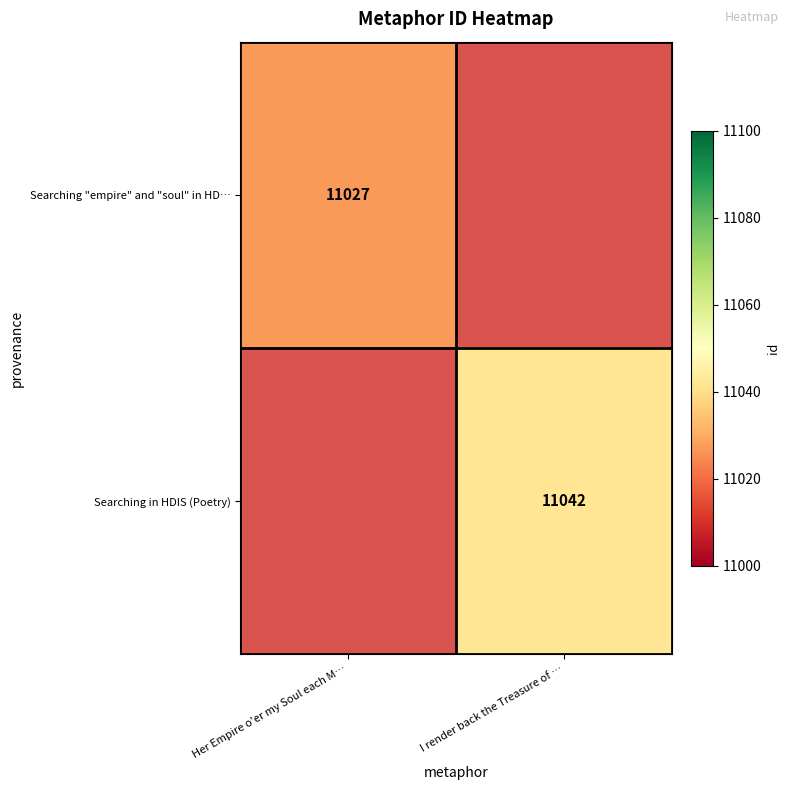

True or false: Searching "empire" and "soul" in HD… has a value of 11027 at Her Empire o'er my Soul each M….

True